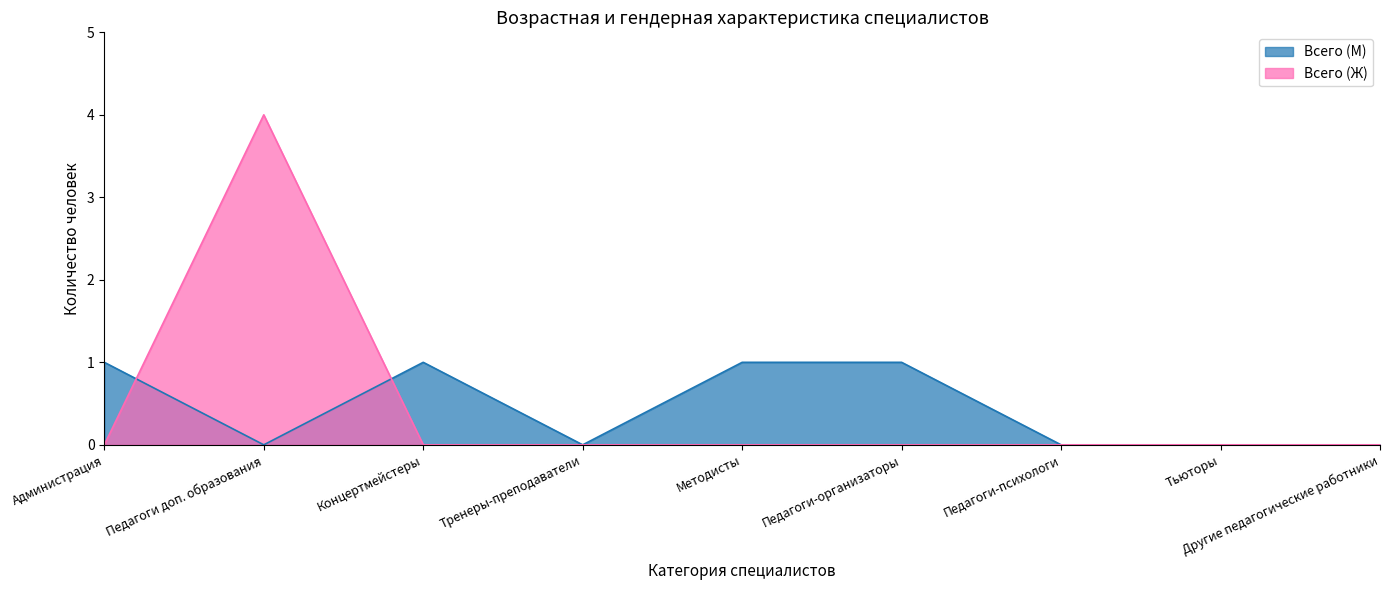

What is the sum of all Всего (М) values?

4